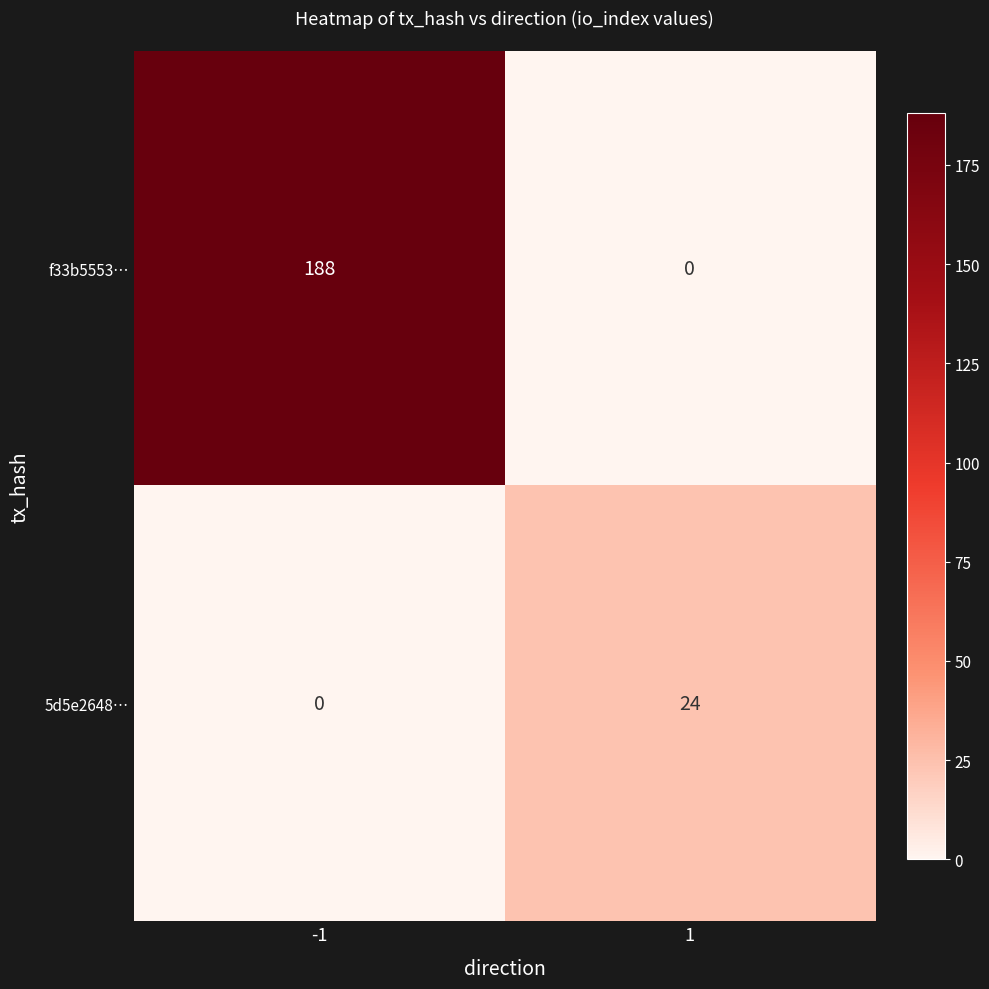

How many data points does each series have?

2